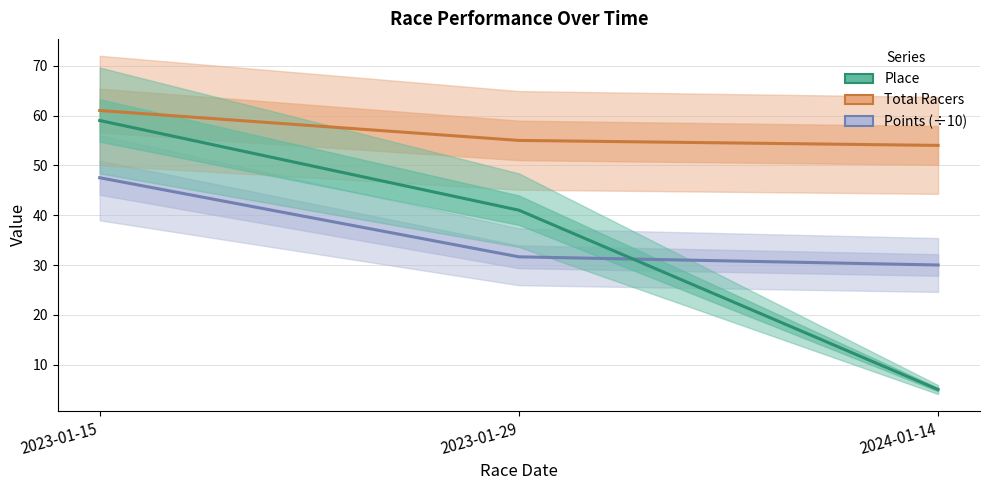

How many values in the Total Racers series exceed 55?

1